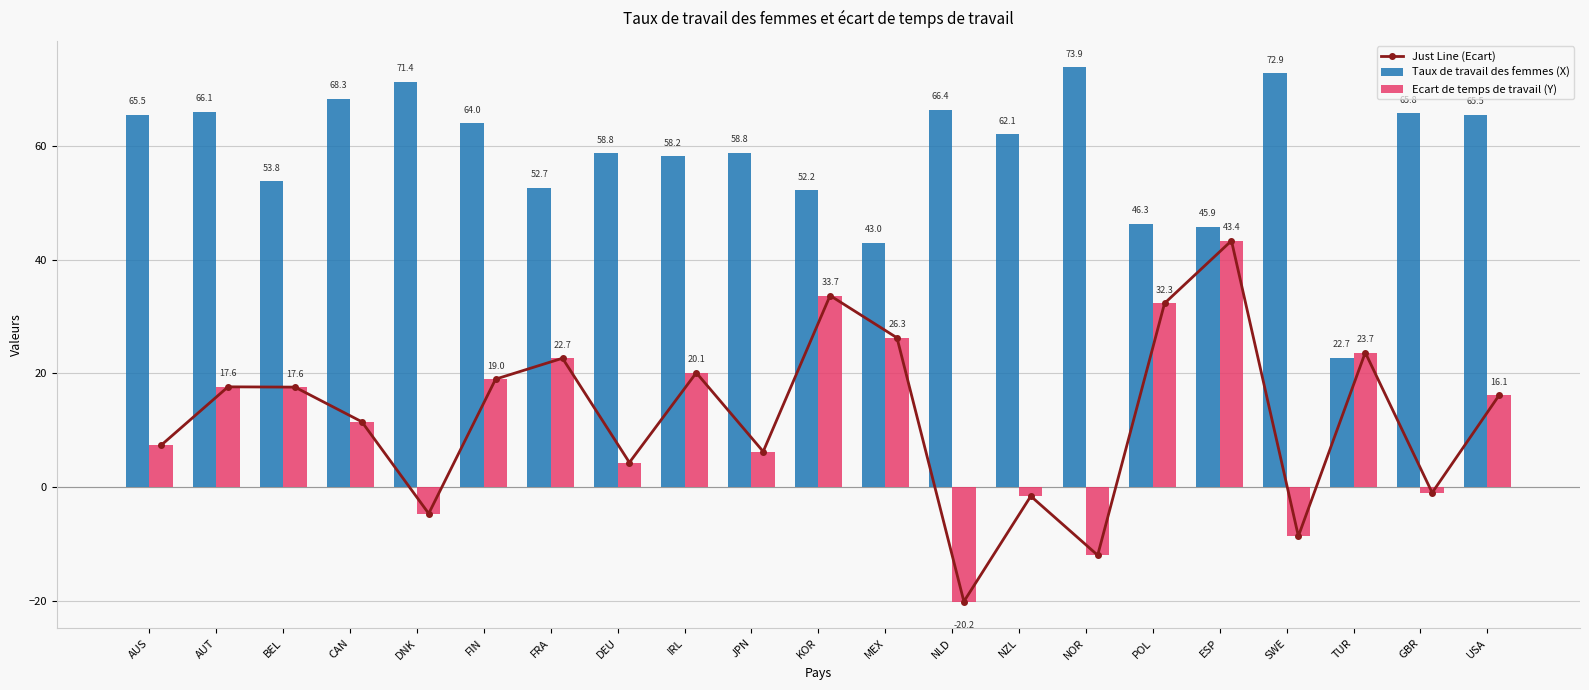

What is the minimum value for Ecart de temps de travail (Y)?

-20.2